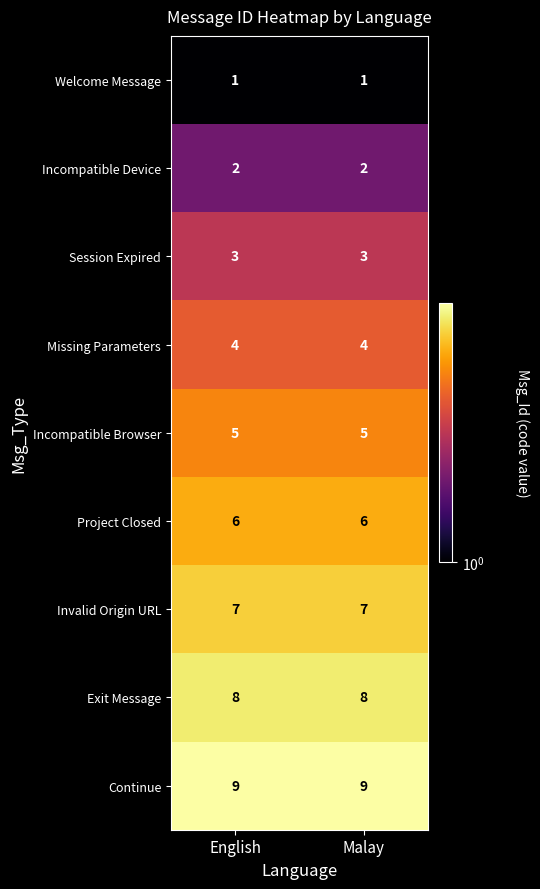

Reading left to right, extract all data points from this chart.

Welcome Message: 1	1
Incompatible Device: 2	2
Session Expired: 3	3
Missing Parameters: 4	4
Incompatible Browser: 5	5
Project Closed: 6	6
Invalid Origin URL: 7	7
Exit Message: 8	8
Continue: 9	9